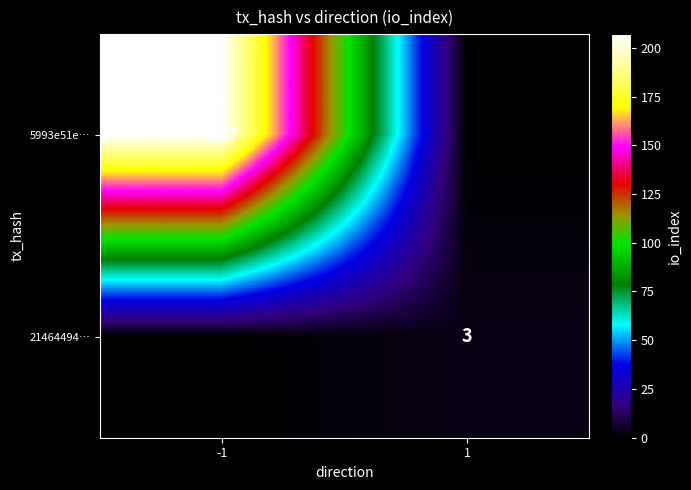

Is the value of 5993e51e… at -1 greater than the value of 21464494… at 1?

Yes